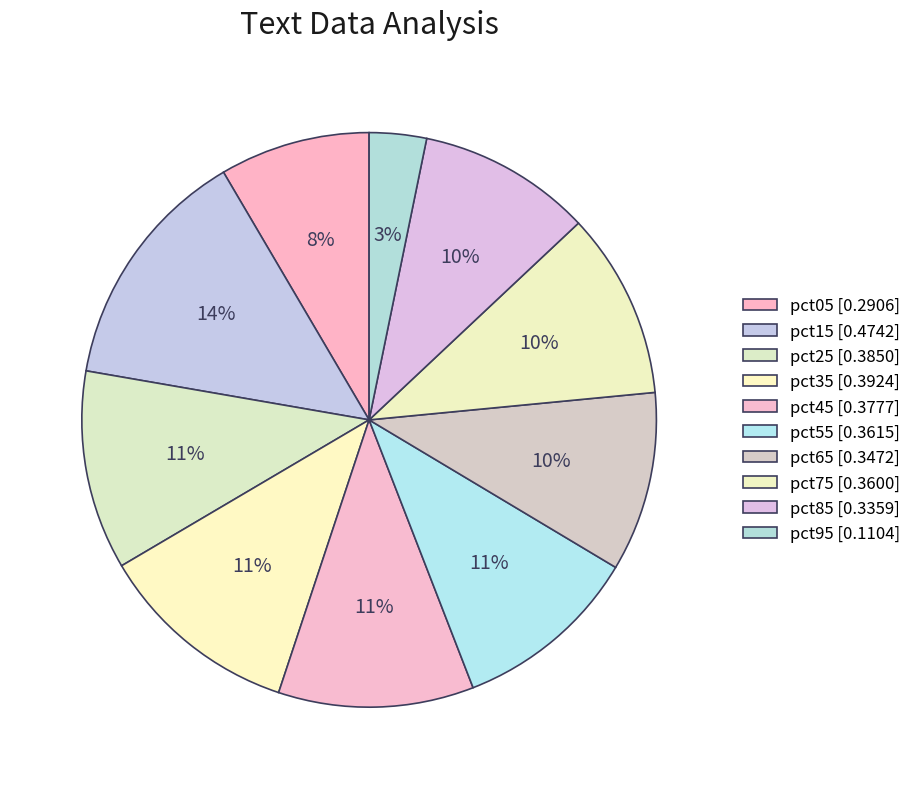

To the nearest percent, what is the average slice percentage?

10%